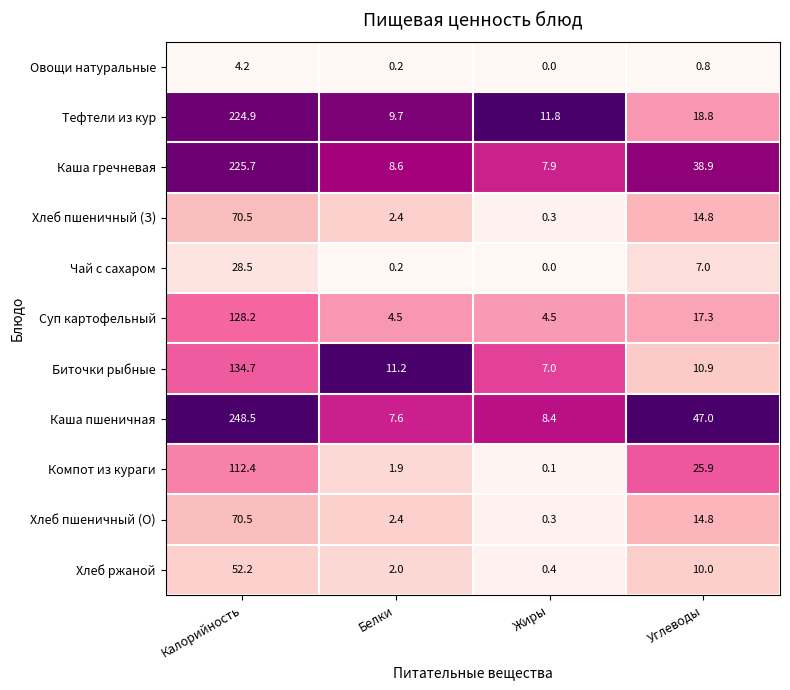

What is the total value across all series at Белки?

50.7